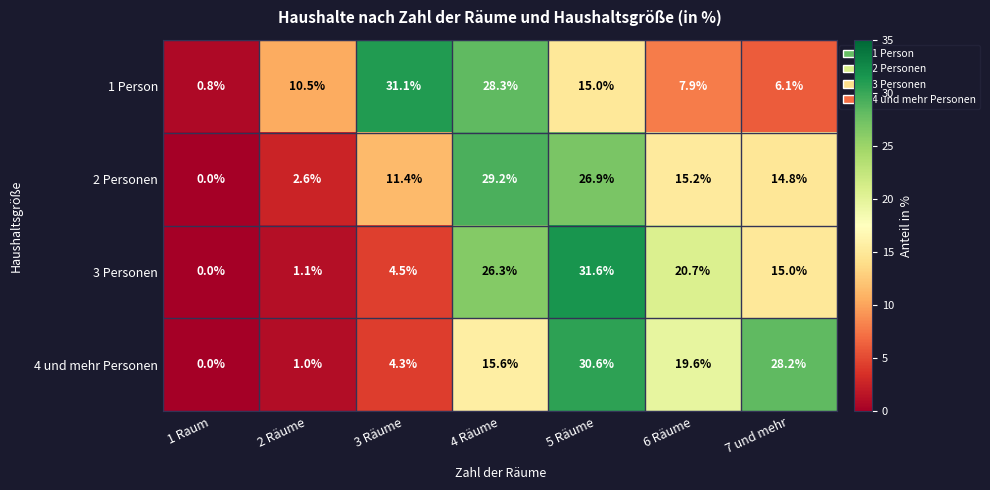

List the series in order of their peak value, lowest first.

2 Personen, 4 und mehr Personen, 1 Person, 3 Personen